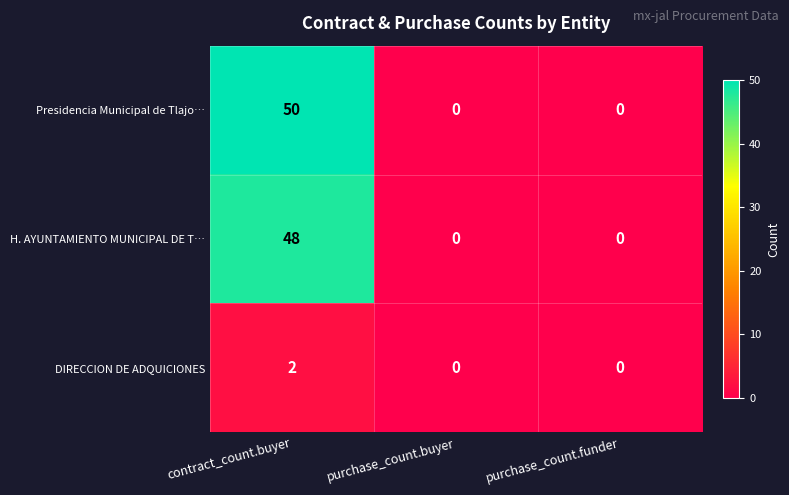

How many categories are shown in the chart?

3